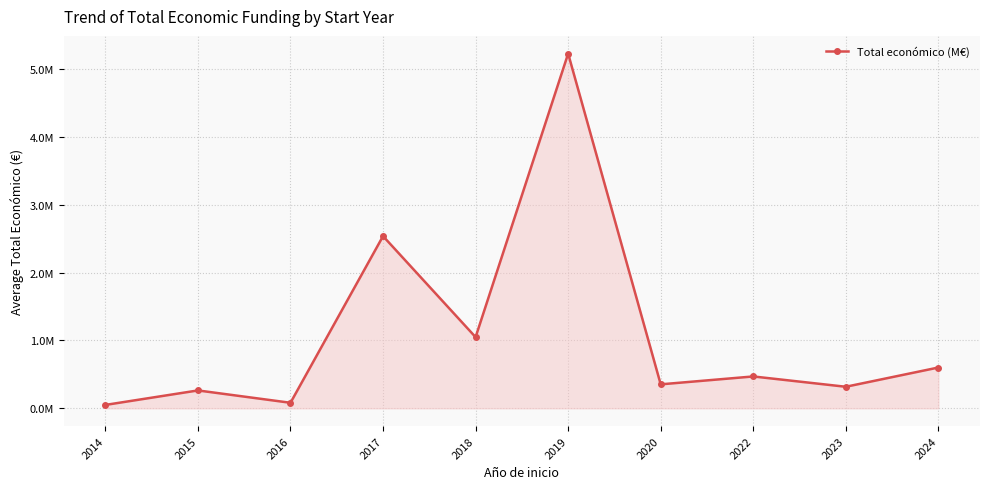

Reading right to left, extract all data points from this chart.

2024=601008.5	2023=317558.2	2022=469547.7	2020=353195.0	2019=5223947.0	2018=1048499.5	2017=2536154.0	2016=81733.3	2015=263534.0	2014=50102.0